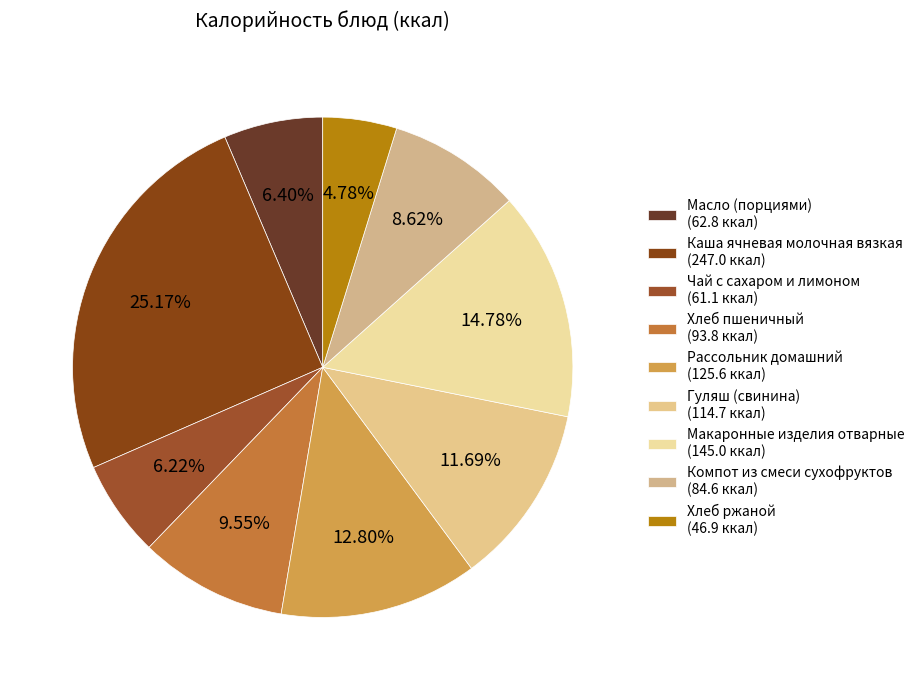

The Компот из смеси сухофруктов slice represents 1% of the pie. True or false?

False